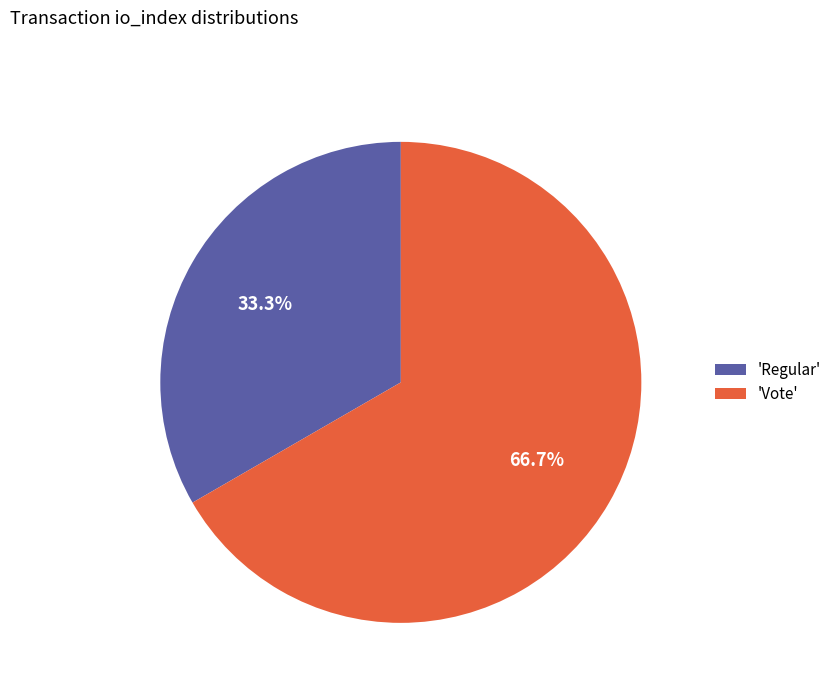

Rank the categories by value from lowest to highest.

'Regular', 'Vote'